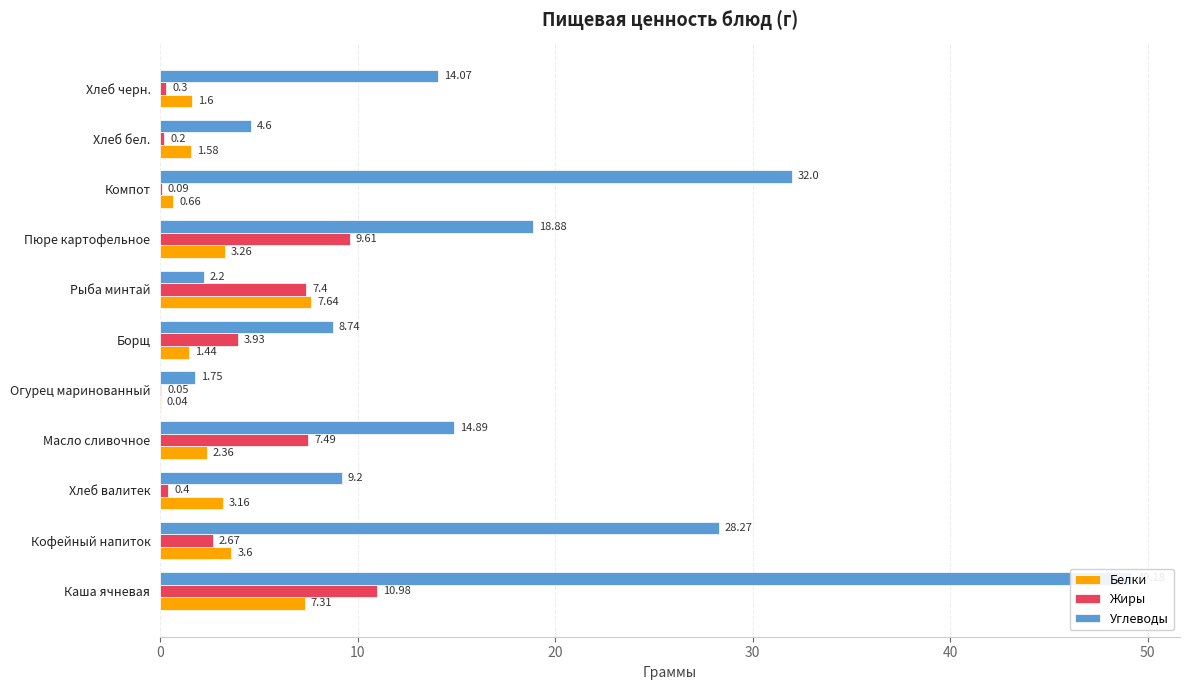

Does the chart contain any negative values?

No